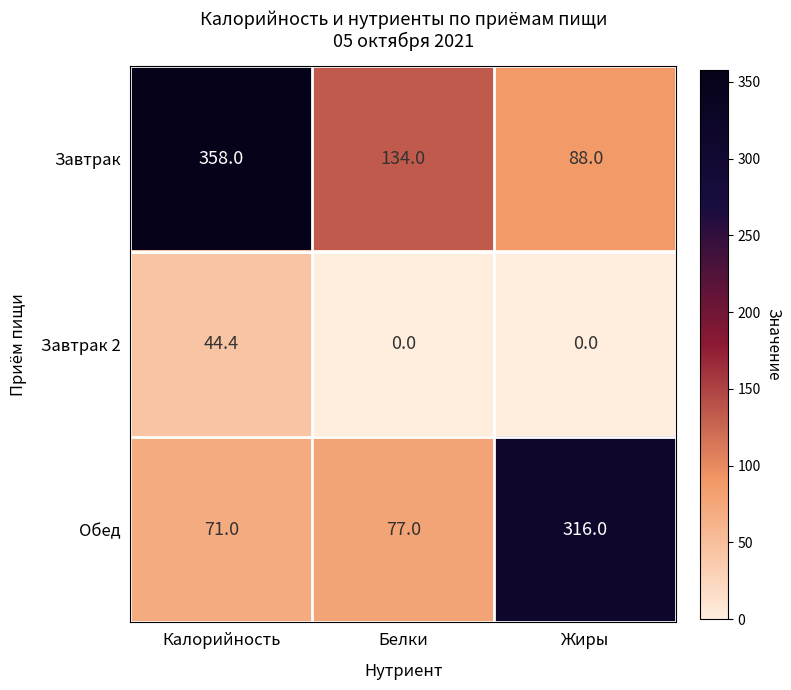

Where is Завтрак nearest to the value 223?

Белки